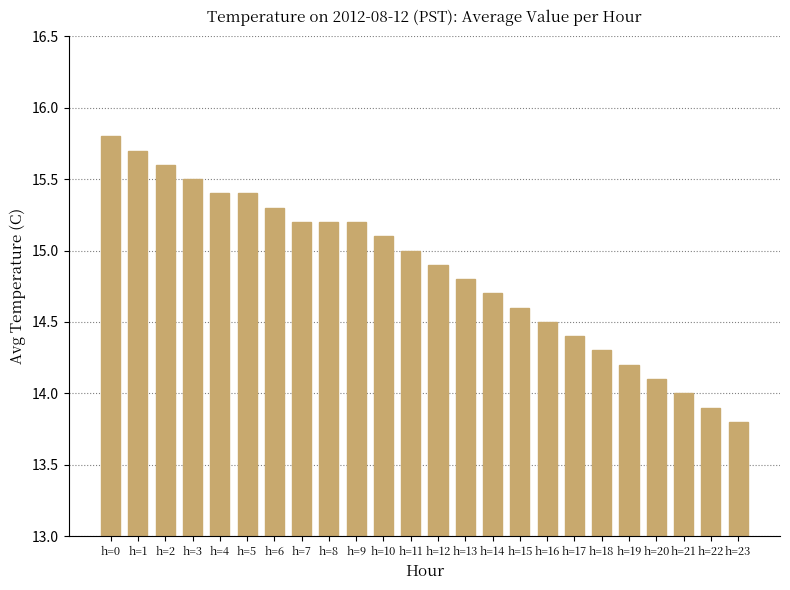

Where does the data first go above 15?

h=0